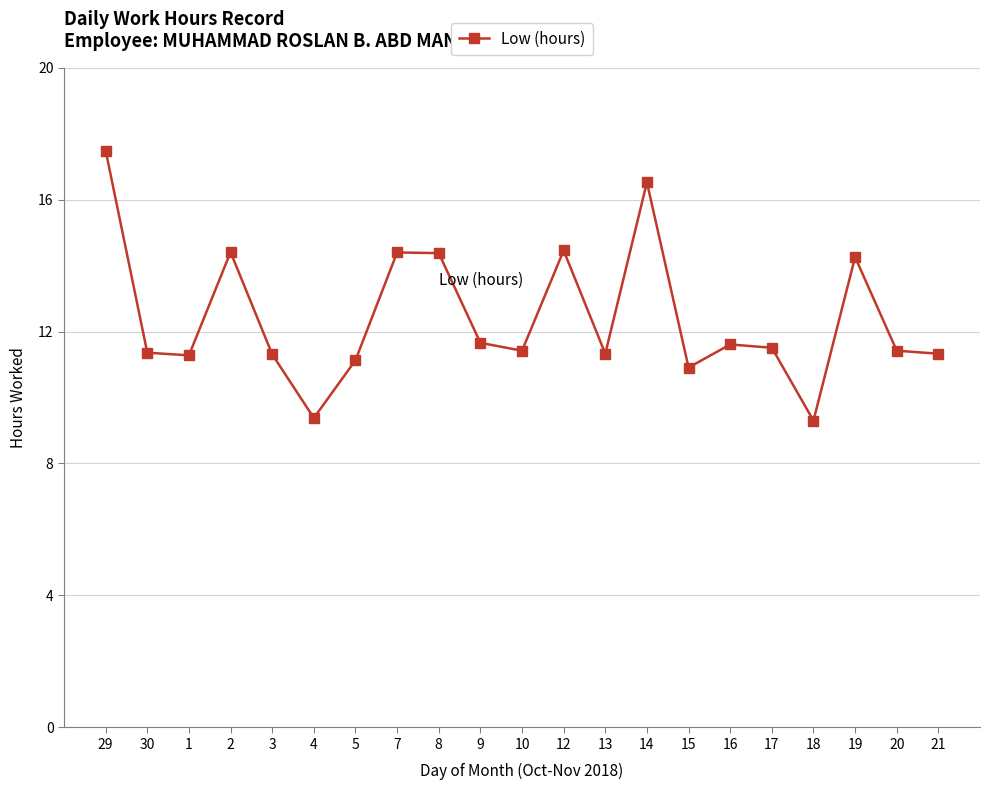

What is the change in value from 7 to 21?

-3.1